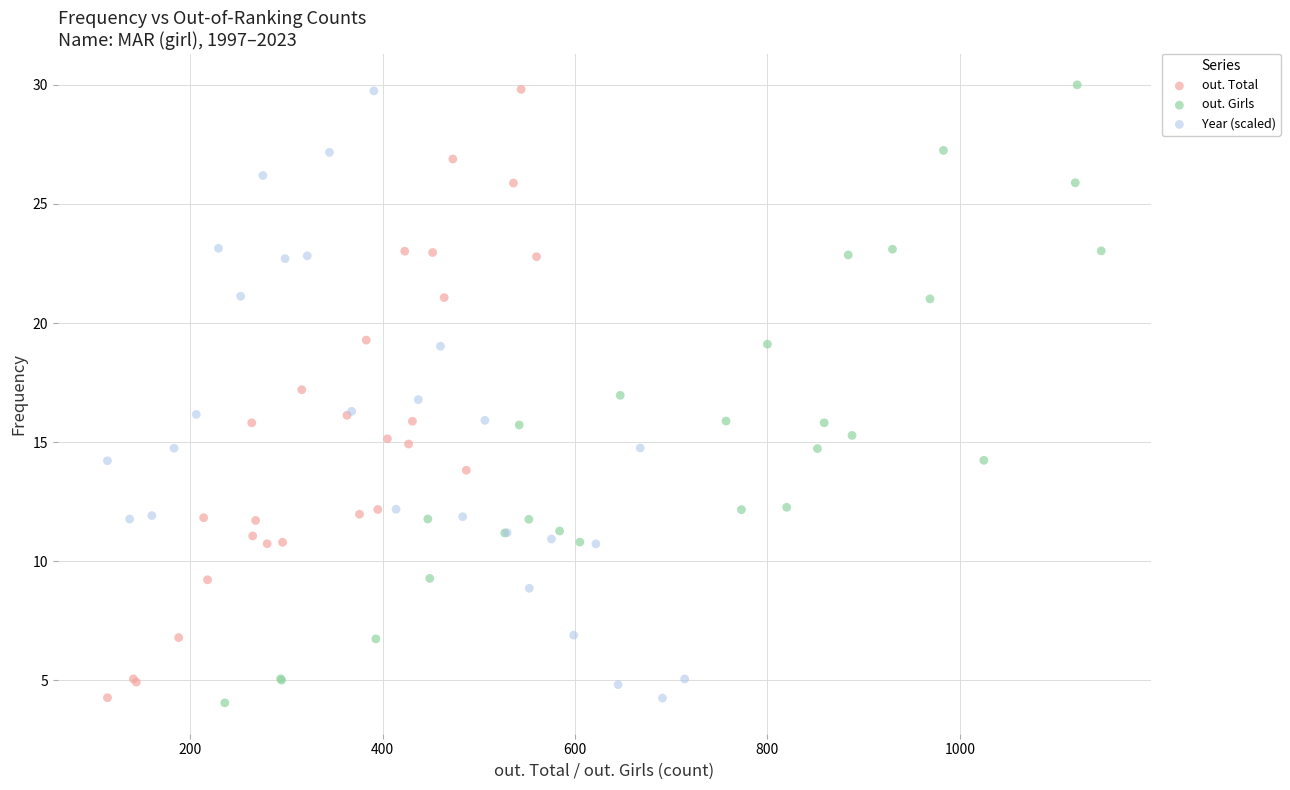

Which series has the widest spread of Y values?

out. Girls